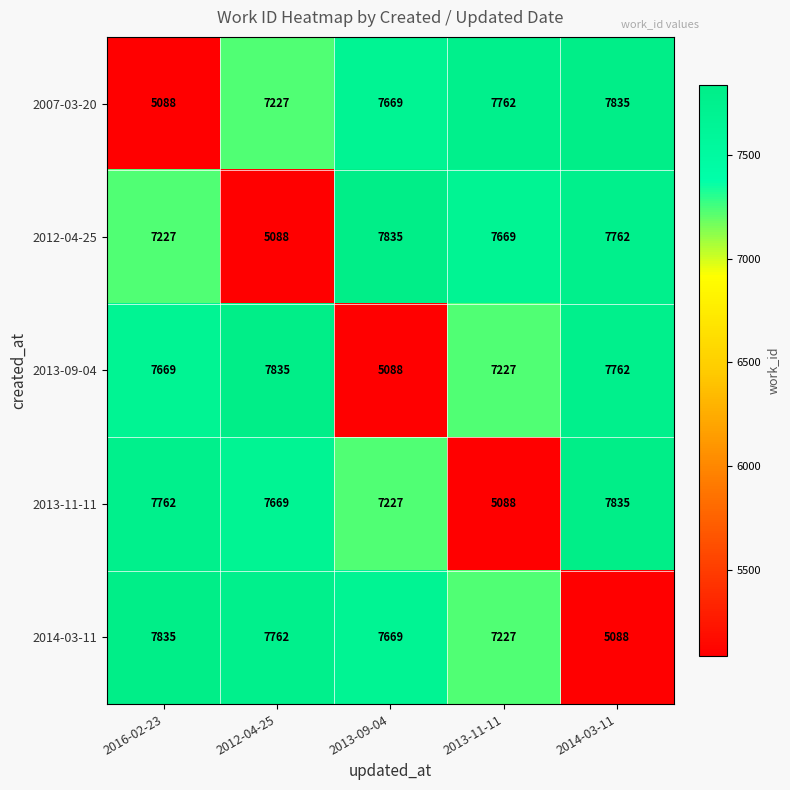

Reading left to right, what are all the values shown in this chart?

2007-03-20: 5088	7227	7669	7762	7835
2012-04-25: 7227	5088	7835	7669	7762
2013-09-04: 7669	7835	5088	7227	7762
2013-11-11: 7762	7669	7227	5088	7835
2014-03-11: 7835	7762	7669	7227	5088